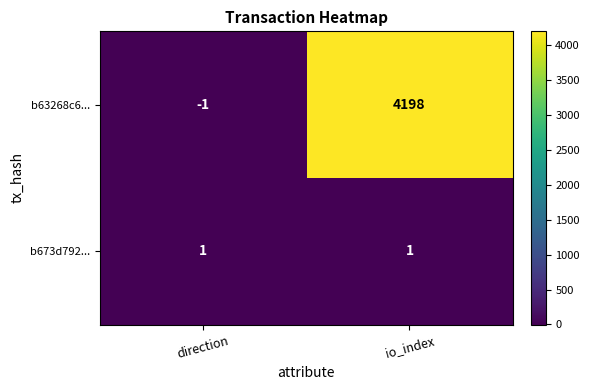

Which series has the largest total across all categories?

b63268c6...